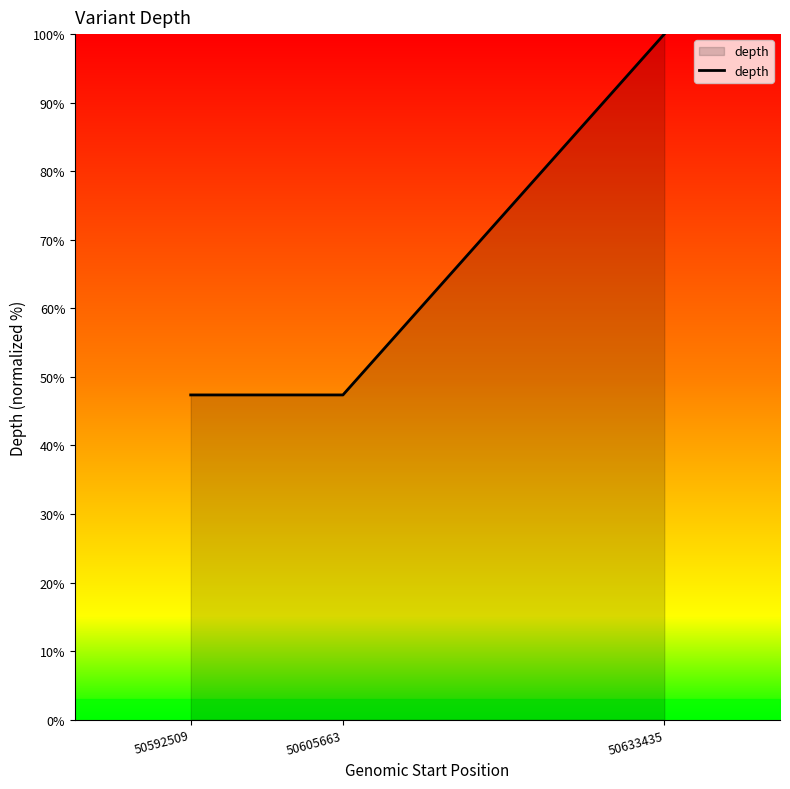

The value at 50633435 is 135.1. True or false?

False